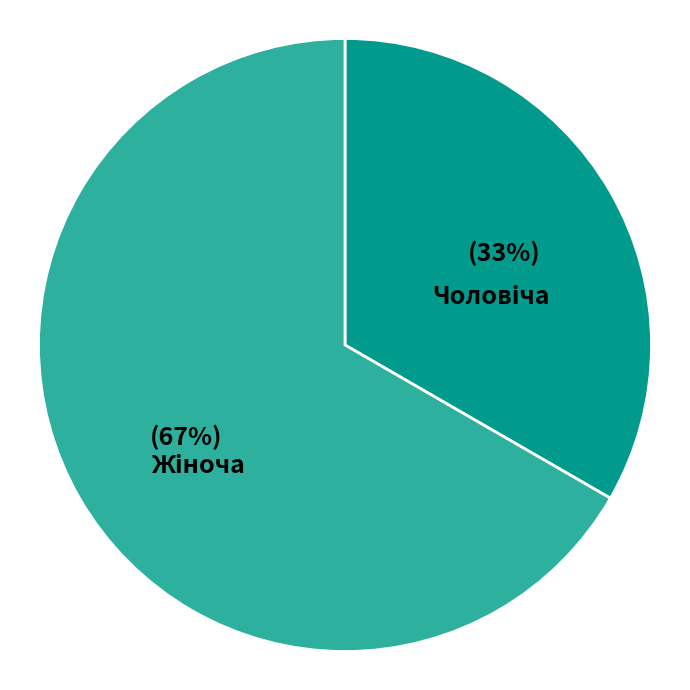

Is there a majority slice in this chart?

Yes